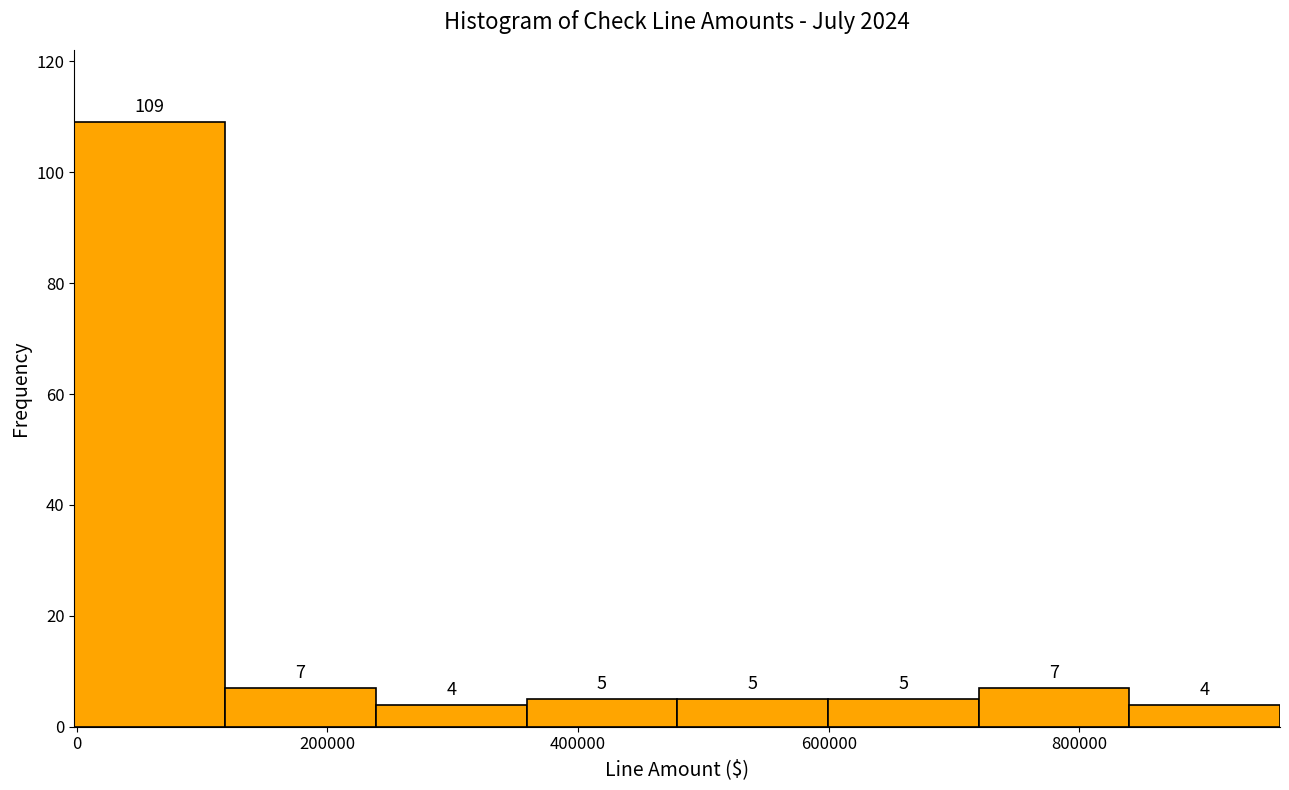

Over which range of the x-axis is the bar tallest?

0 to 120000